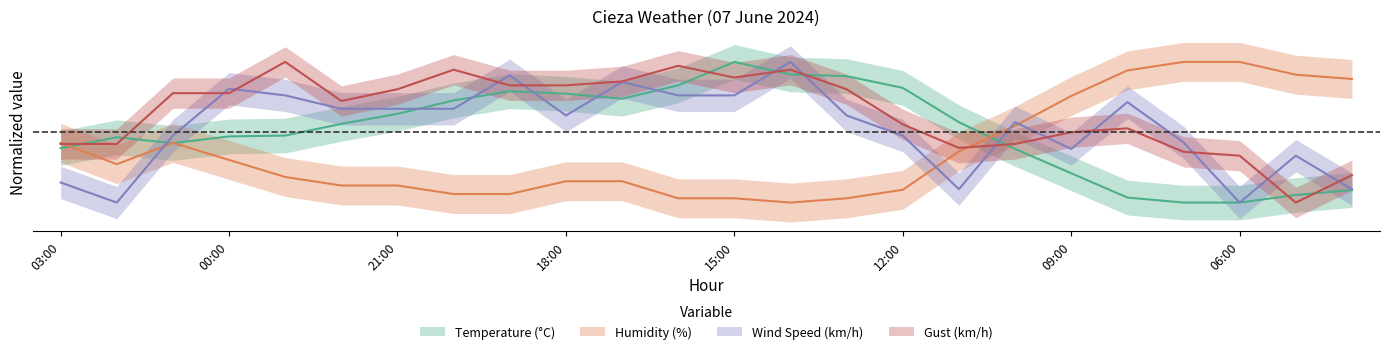

What is the value of the Temperature (°C) point at the 1st from the left?

-0.2